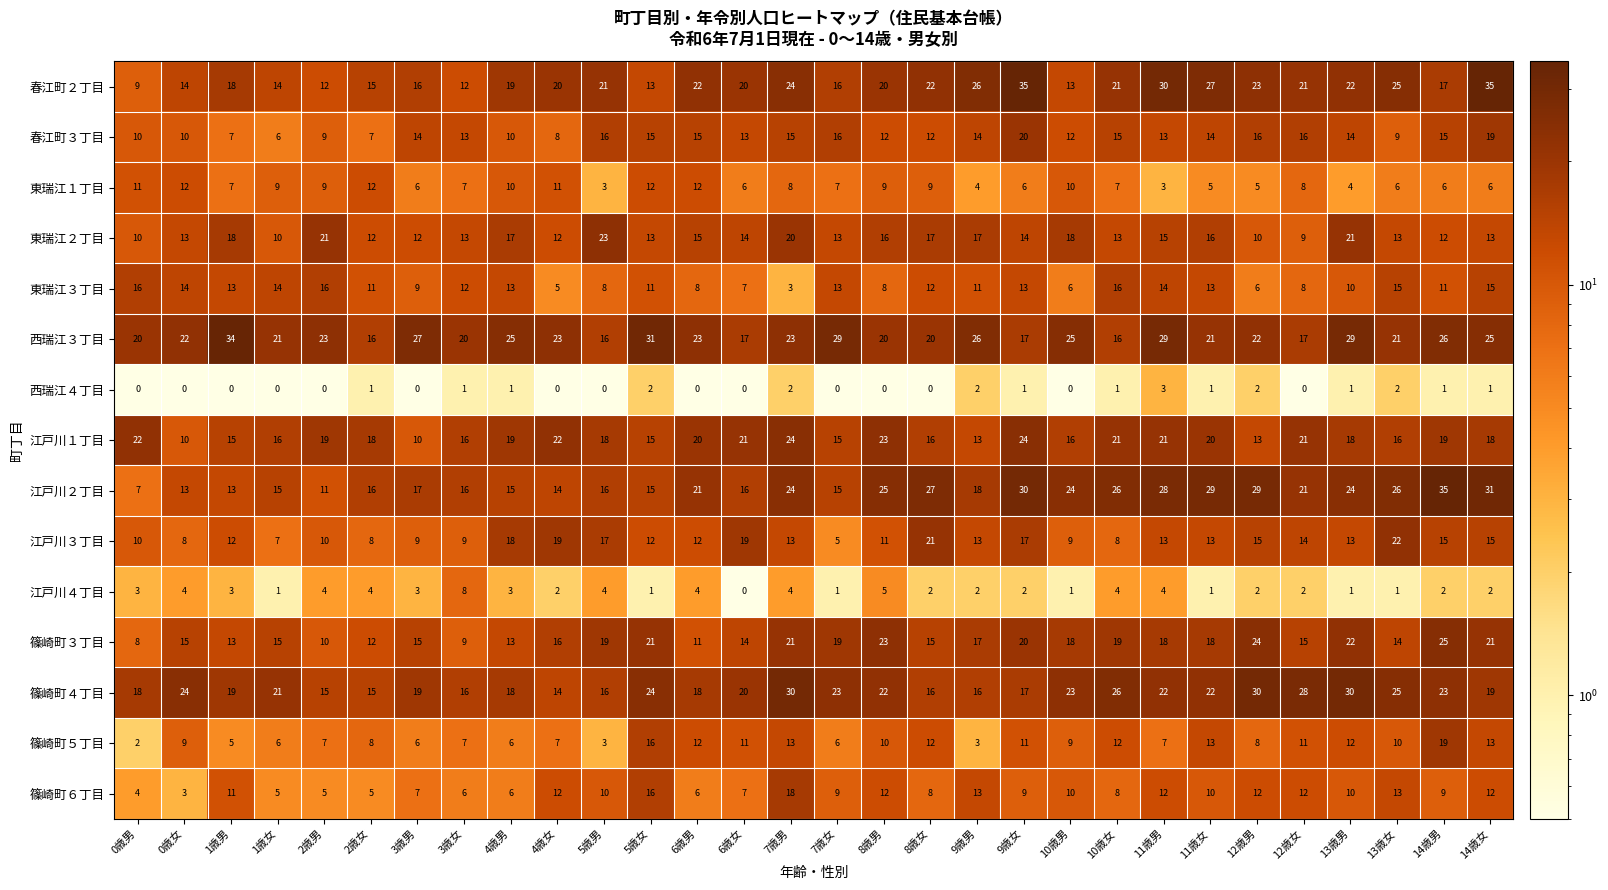

Which series changed the most between 12歳男 and 13歳女?

篠崎町３丁目